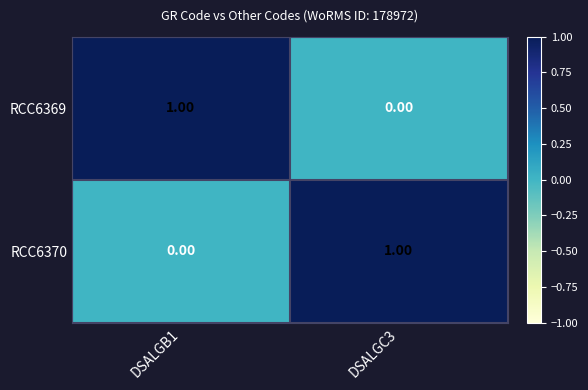

Rank the series at DSALGB1 from highest to lowest value.

RCC6369, RCC6370